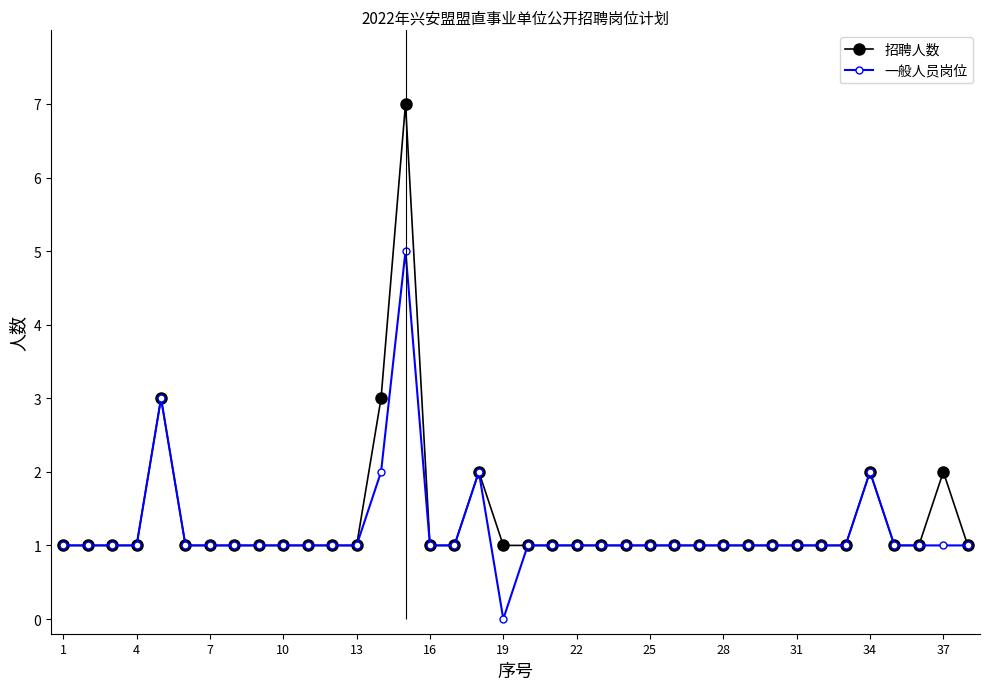

The value of 一般人员岗位 at 19 is 3. True or false?

False